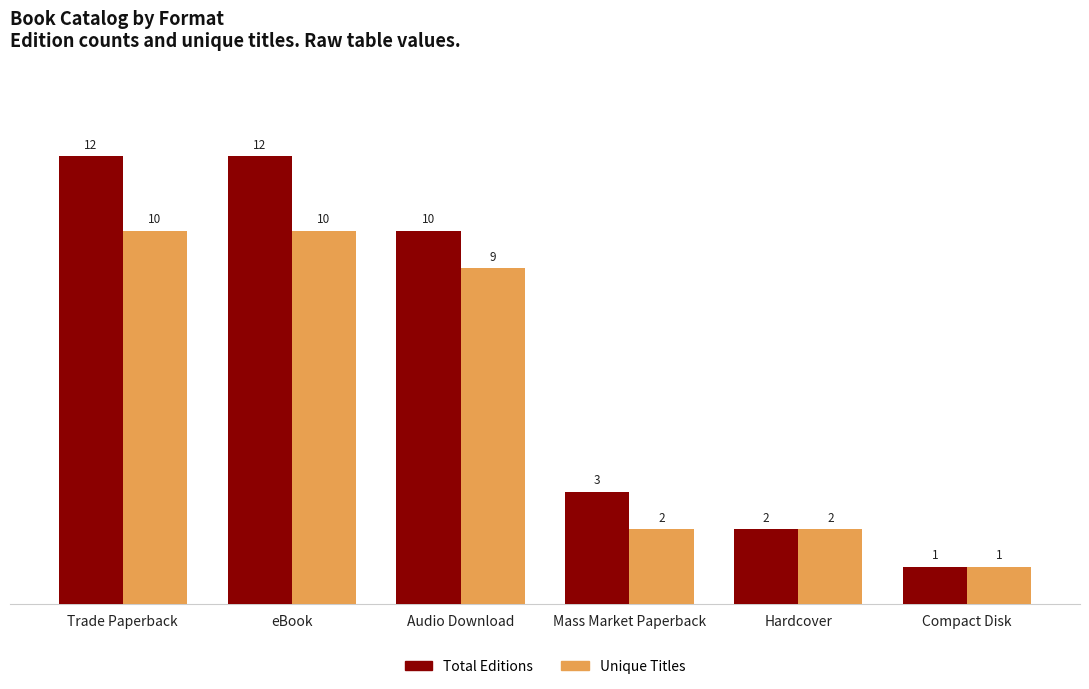

How many data points does each series have?

6